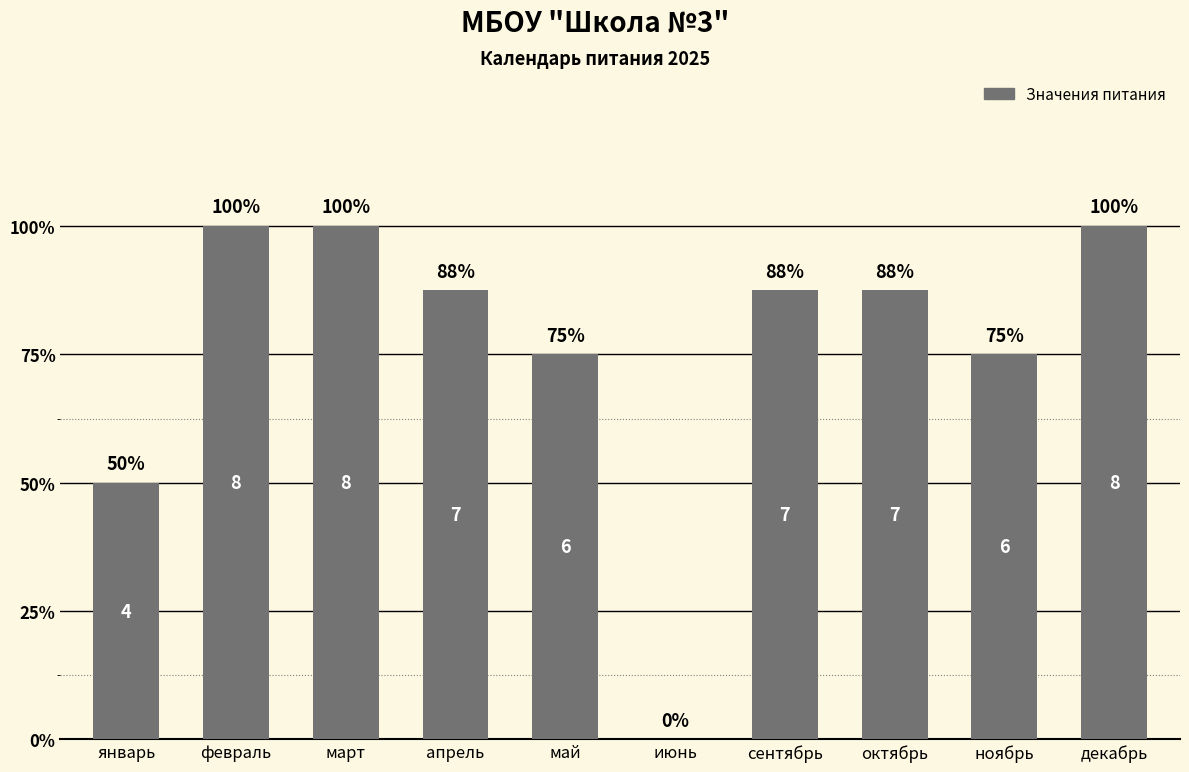

What is the sum of the values at декабрь and апрель?

15